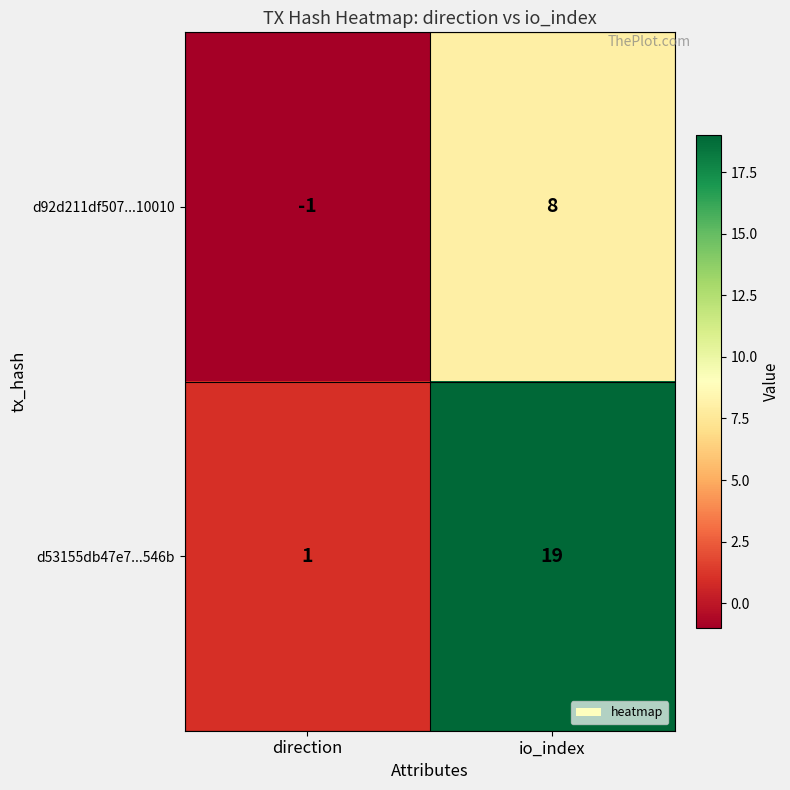

What is the highest value of the d92d211df507...10010 series?

8